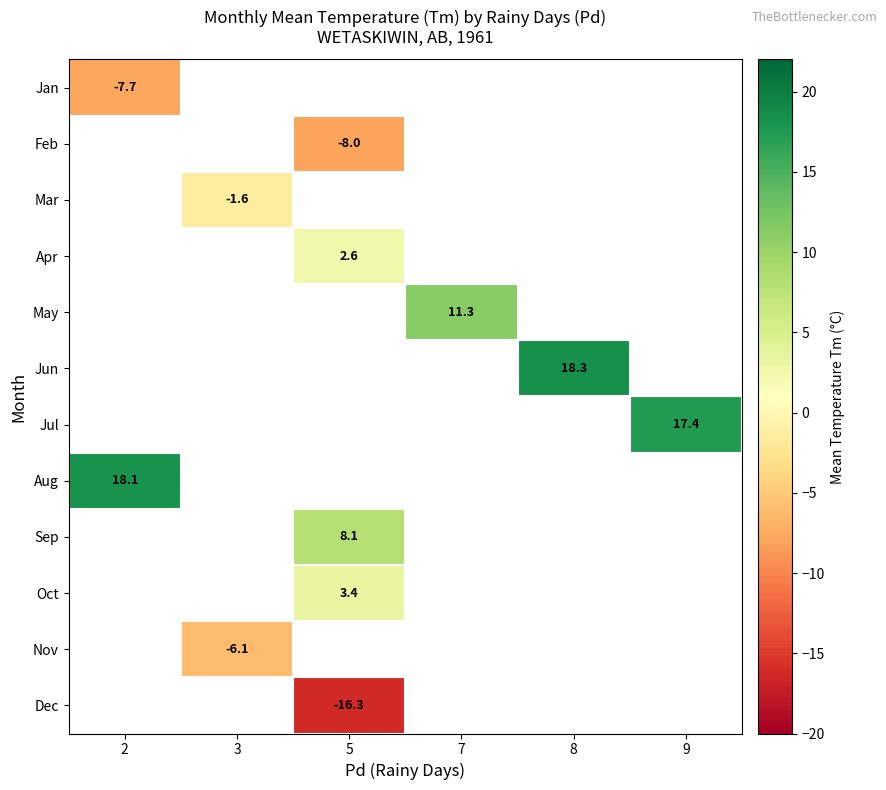

Is it true that Jun equals 18.3 at 8?

True